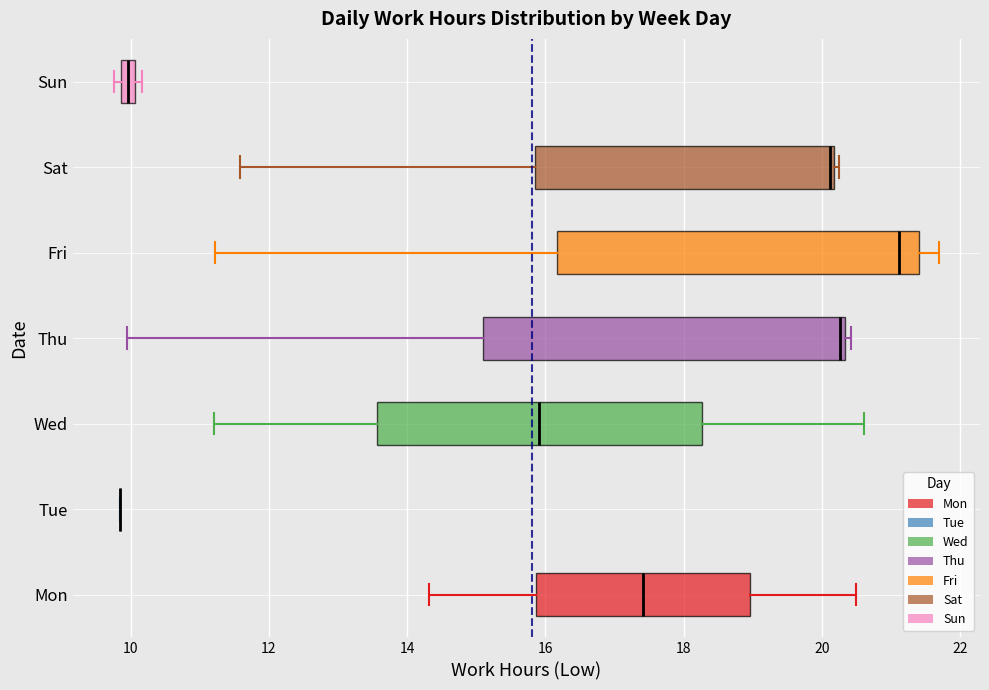

Where is the left edge of the box for Sun on the x-axis? The values are not printed on the chart, so give them approximately, as read against the axis.

9.8